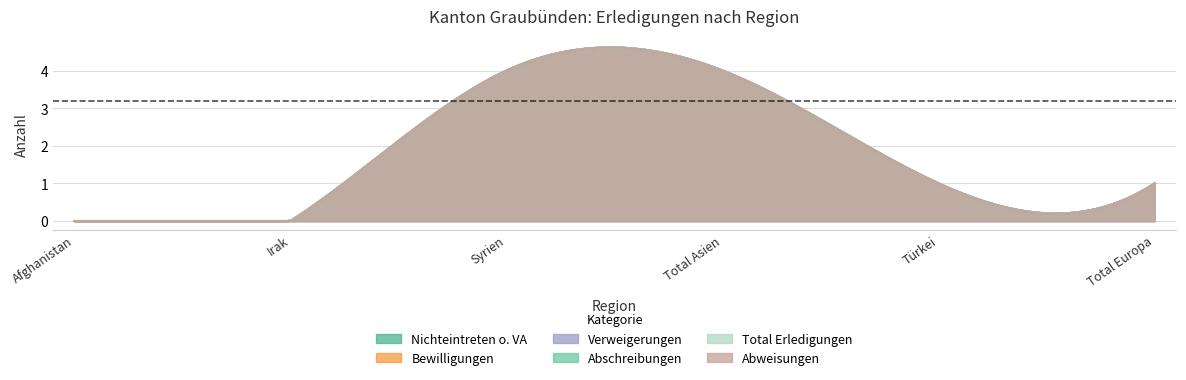

Count the number of categories in the chart.

6